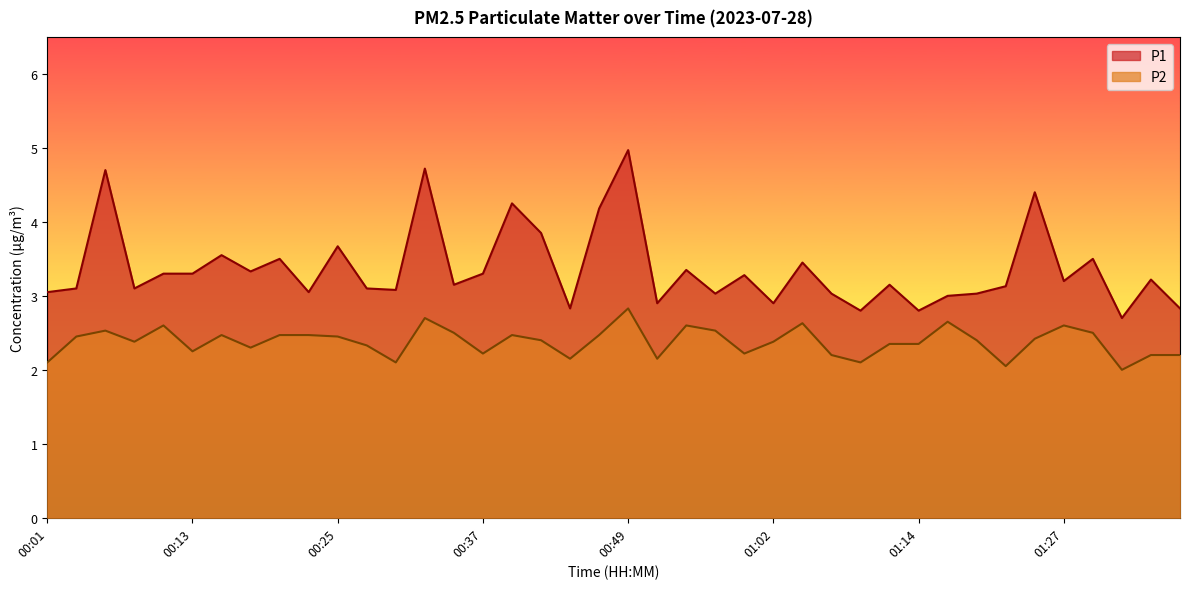

At how many categories does at least one series exceed 3?

32